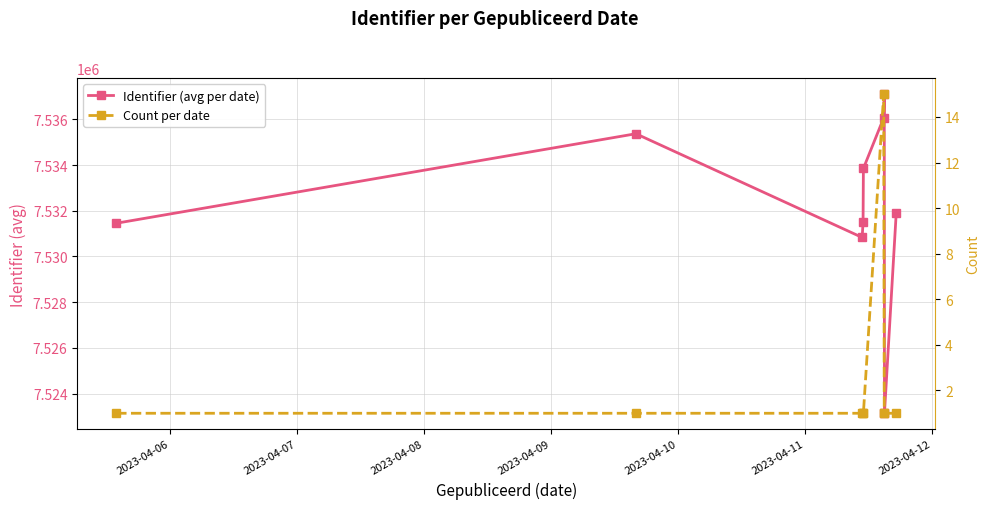

Between 2023-04-07 and 2023-04-10, which series saw the biggest shift?

Identifier (avg per date)